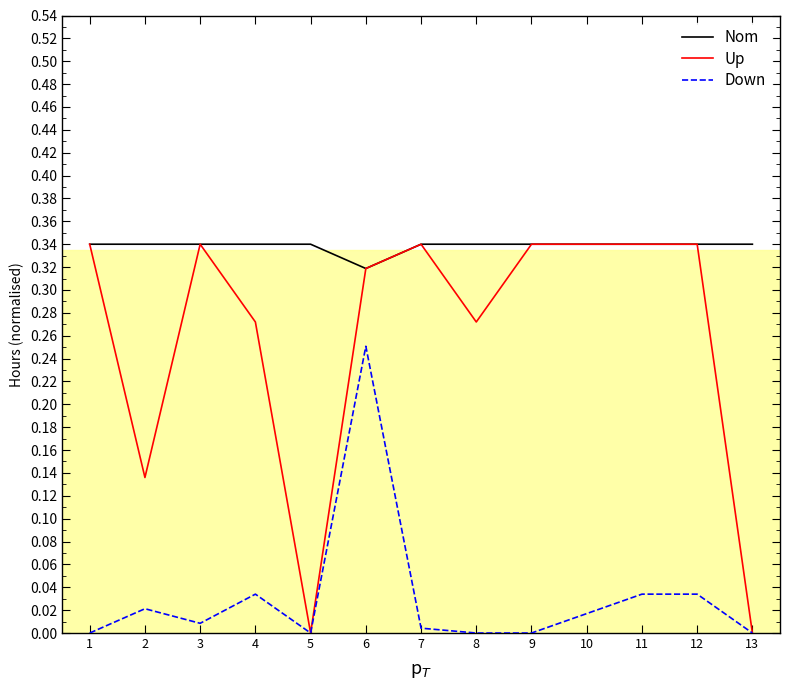

The value of Nom at 1 is 0.1. True or false?

False